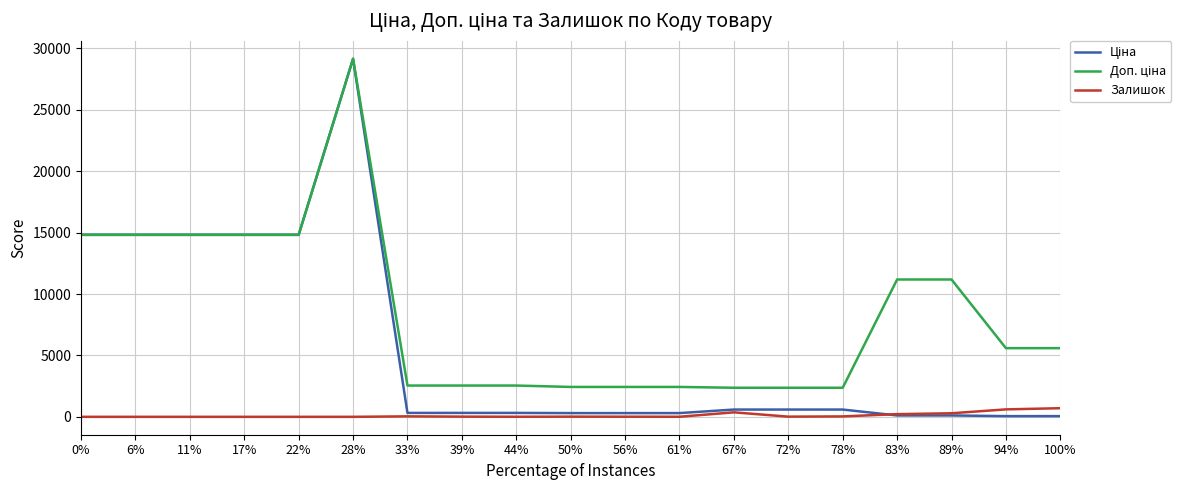

Which category has the highest value across all series?

28%